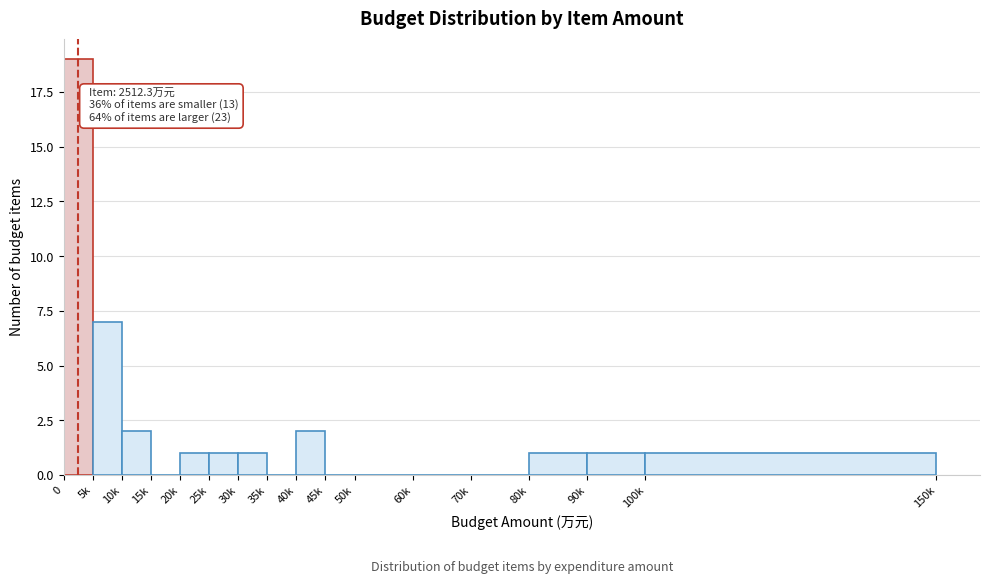

Reading left to right, transcribe all the data shown in this chart.

0=19	5k=7	10k=2	15k=0	20k=1	25k=1	30k=1	35k=0	40k=2	45k=0	50k=0	60k=0	70k=0	80k=1	90k=1	100k=1